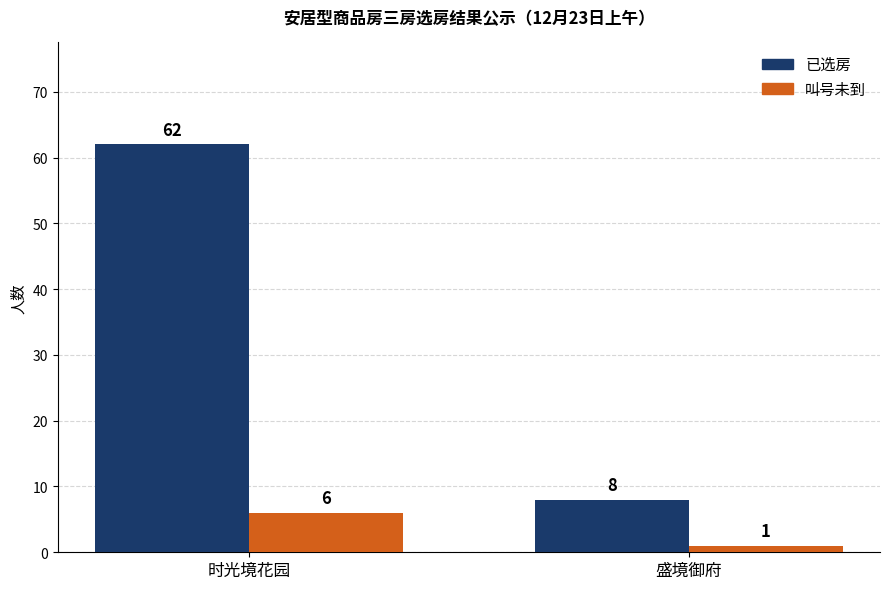

What is the average value of the 叫号未到 series?

4